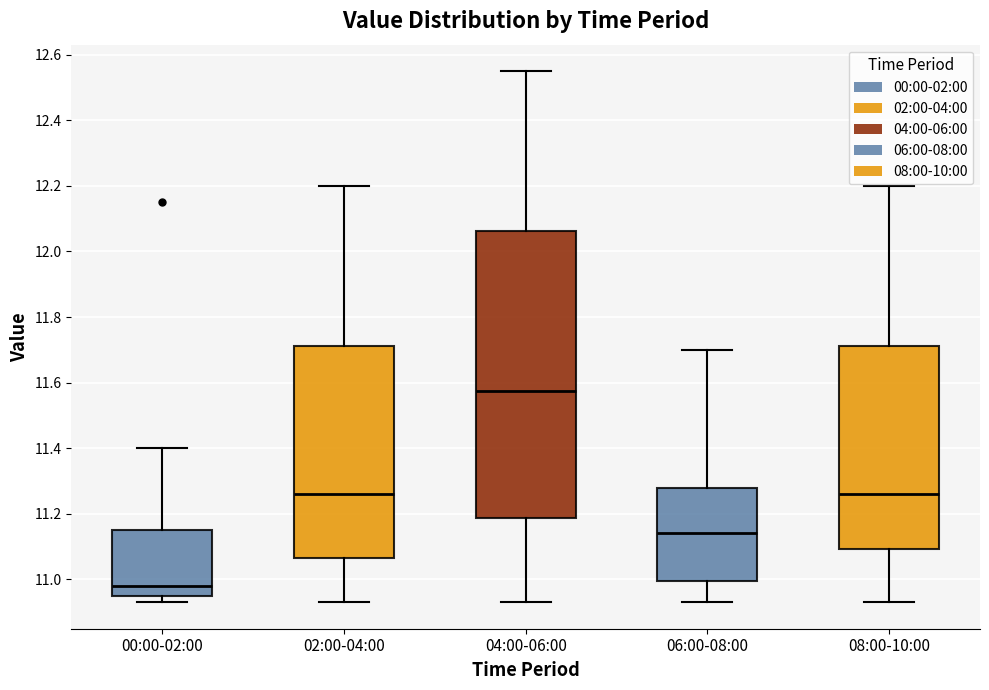

Which box's median line is the highest?

04:00-06:00